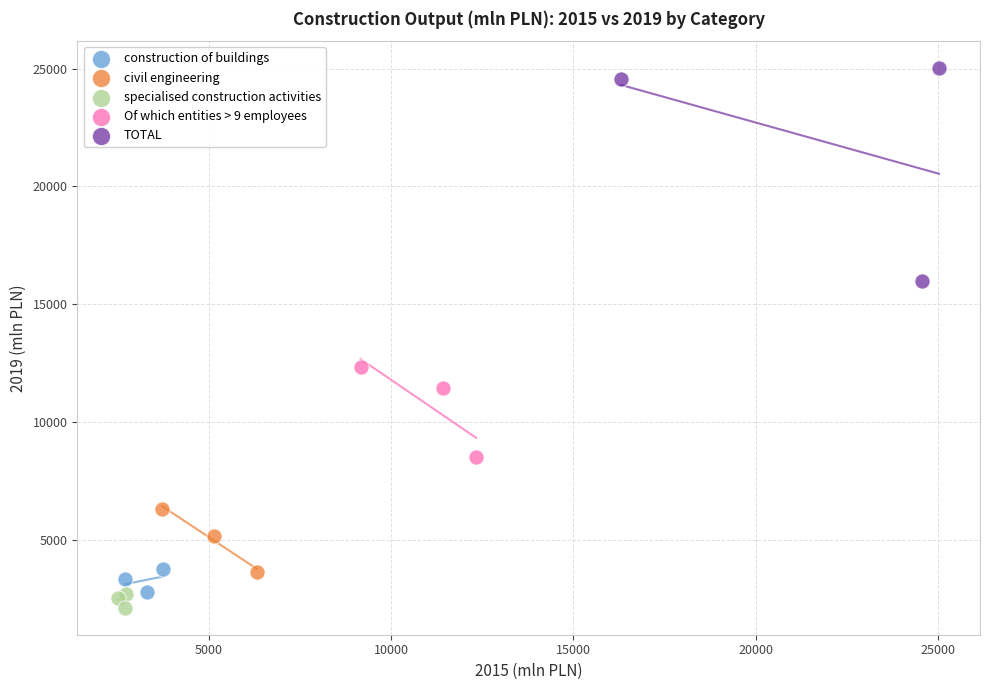

Which series contains the lowest Y value?

specialised construction activities